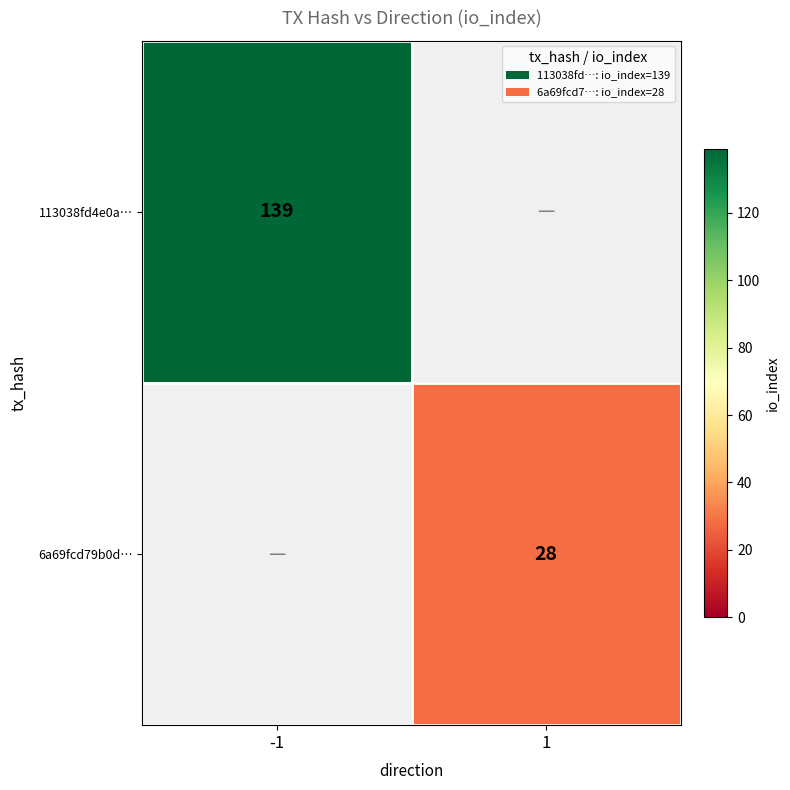

At how many categories does at least one series exceed 110?

1